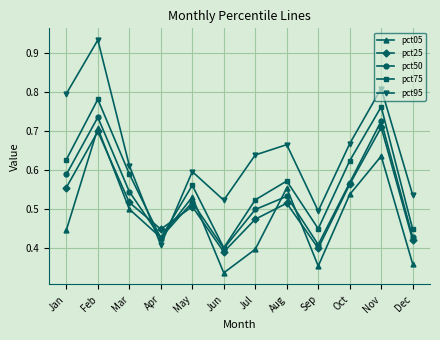

Where is the first local maximum for pct95?

Feb